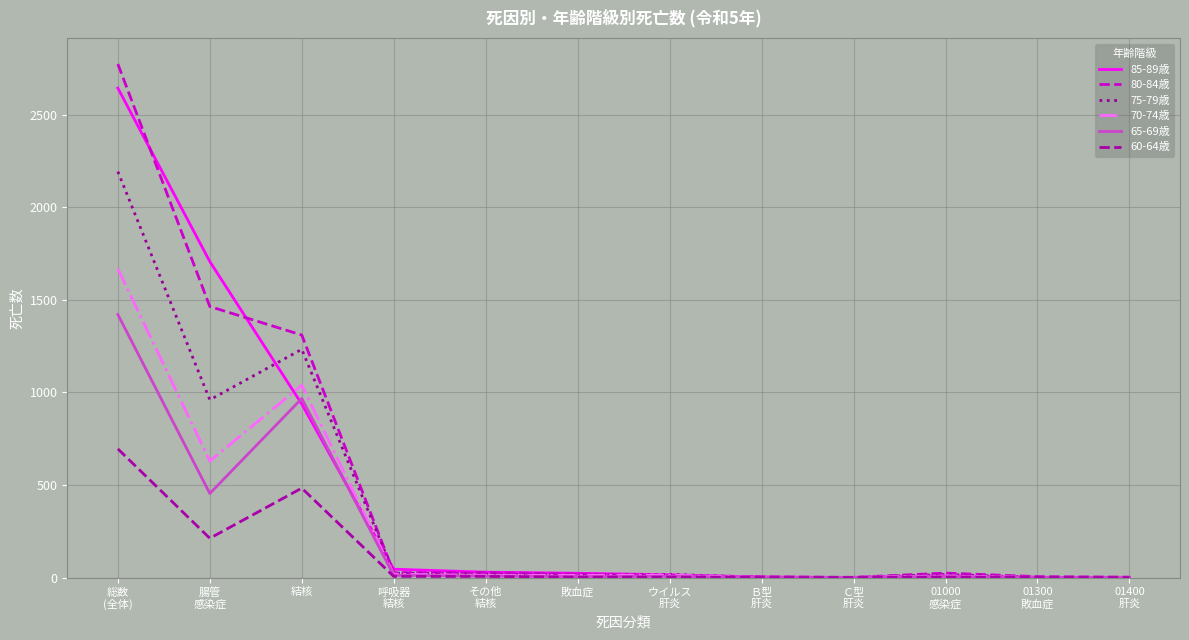

Between 腸管
感染症 and 呼吸器
結核, which series saw the biggest shift?

85-89歳